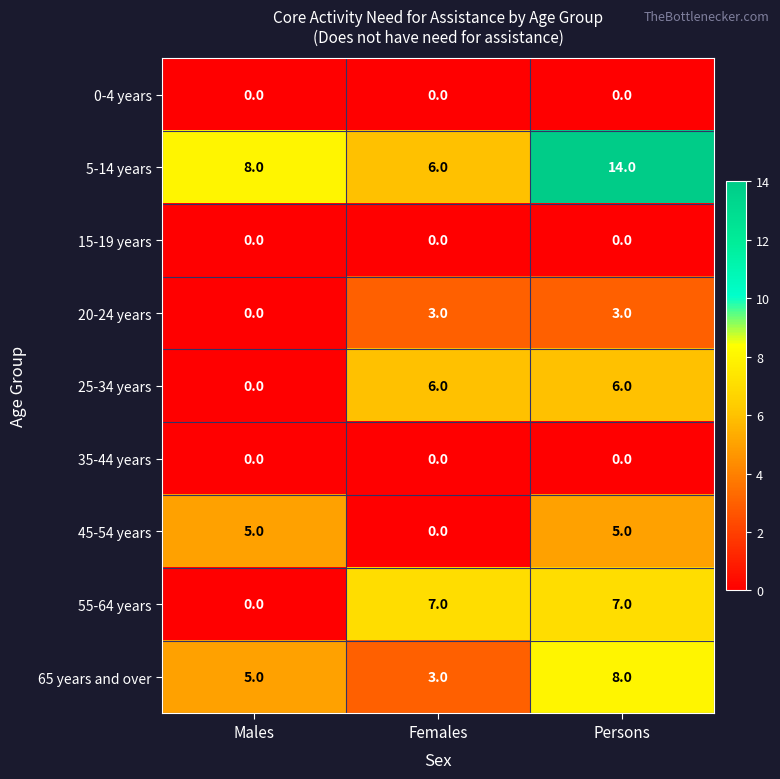

Which series has the widest spread of values?

5-14 years